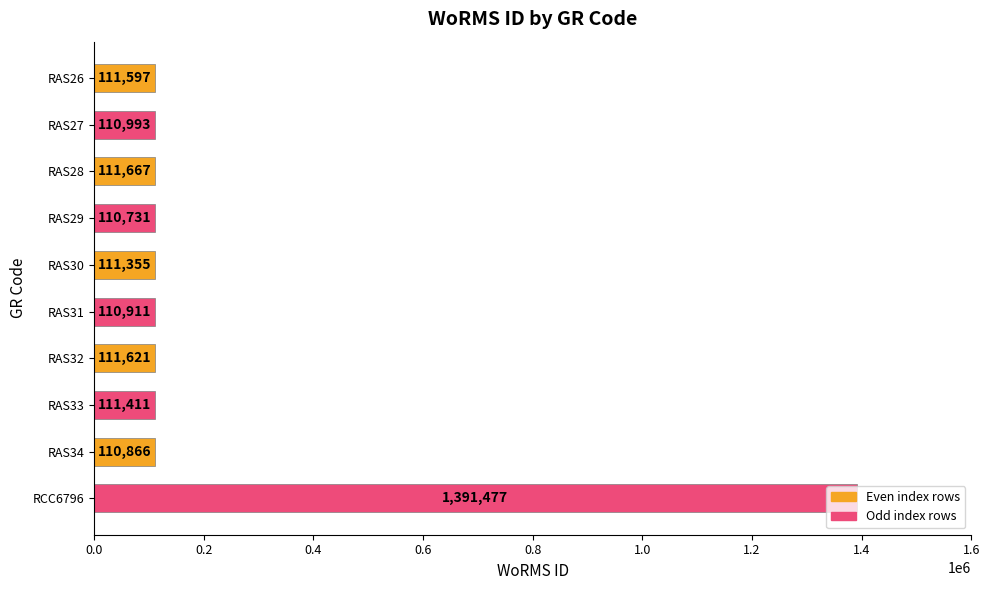

What is the difference between the maximum and second lowest values?

1280611